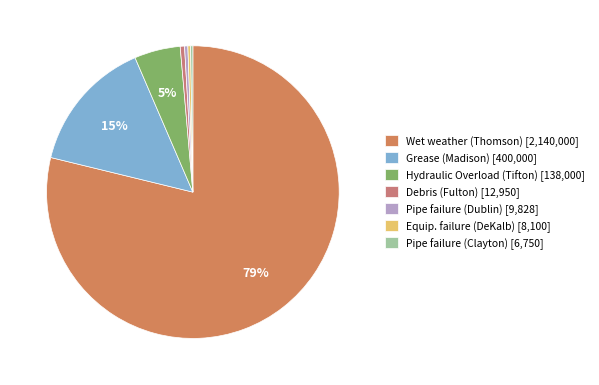

Which category has the smallest portion of the pie?

Pipe failure (Clayton)